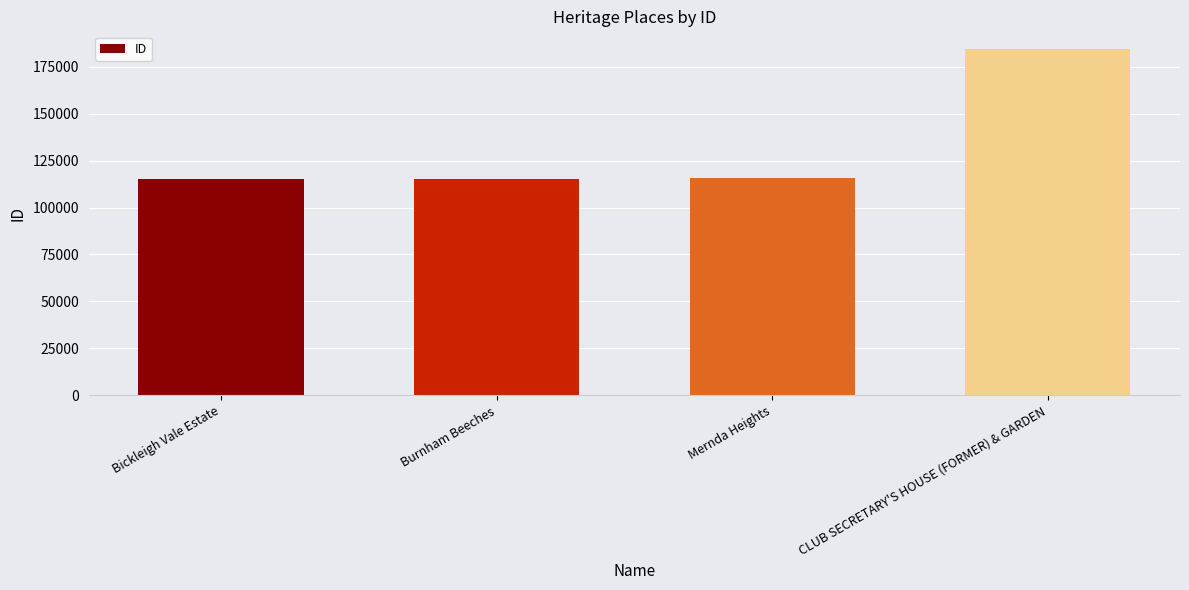

Approximately how many times larger is the value at CLUB SECRETARY'S HOUSE (FORMER) & GARDEN compared to Mernda Heights?

1.6